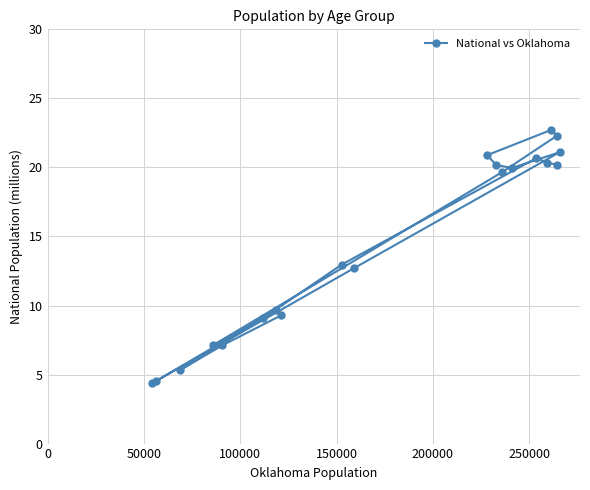

Is this an area chart (filled region under the line)?

No